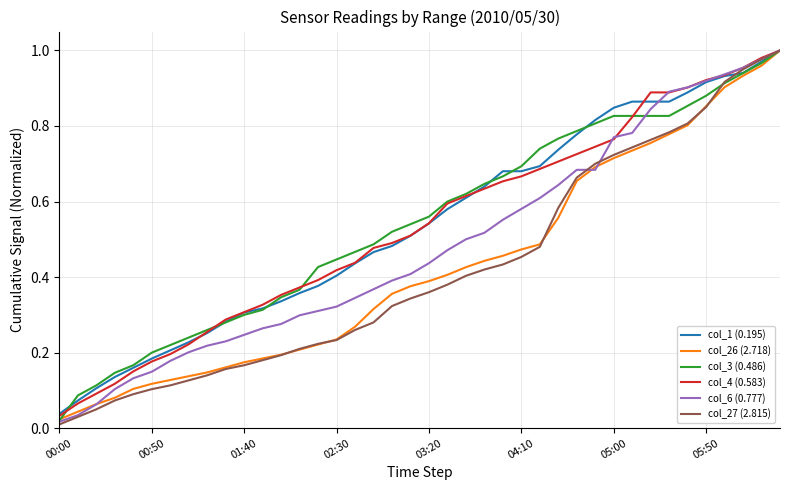

Which series has the largest range (max minus min)?

col_27 (2.815)